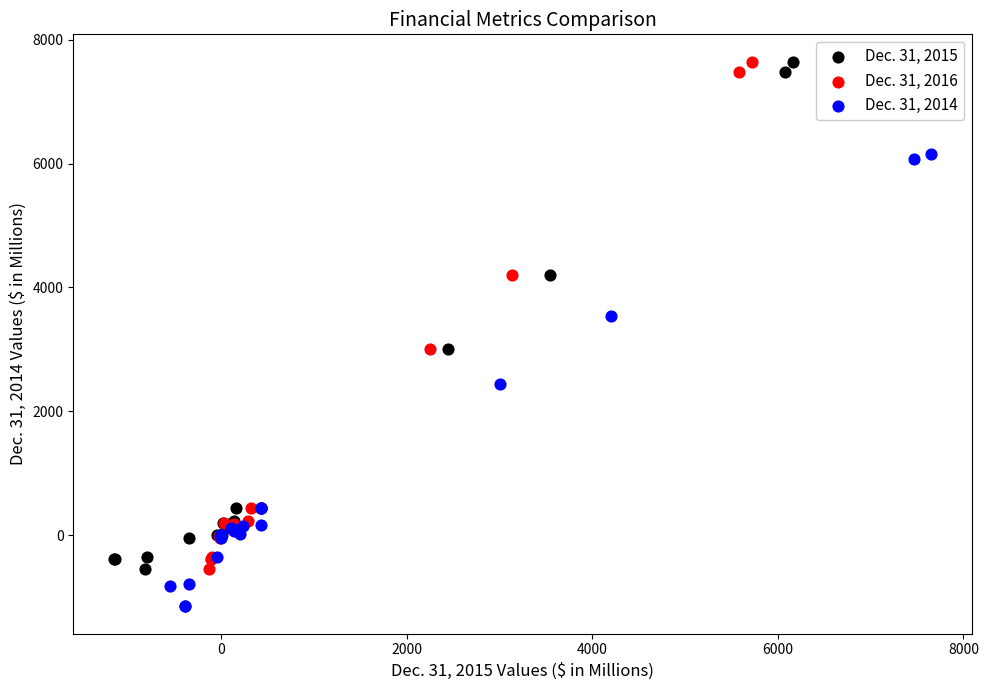

Which series contains the lowest Y value?

Dec. 31, 2014